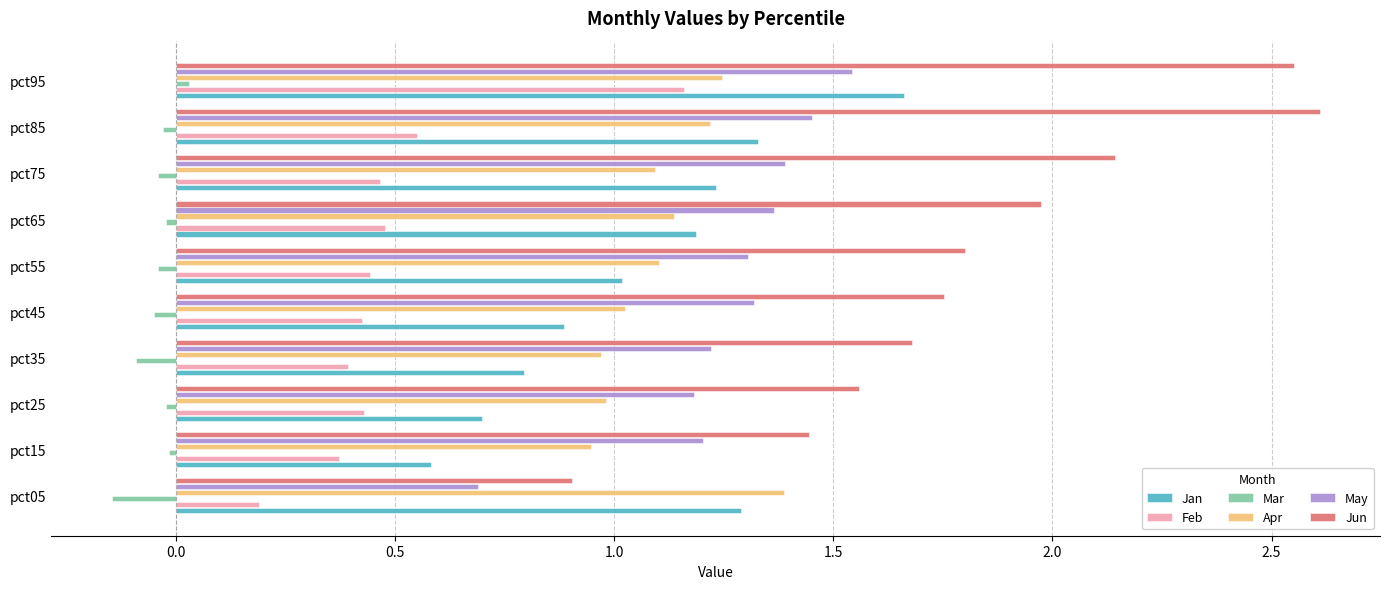

At which category is the sum across all series the highest?

pct95